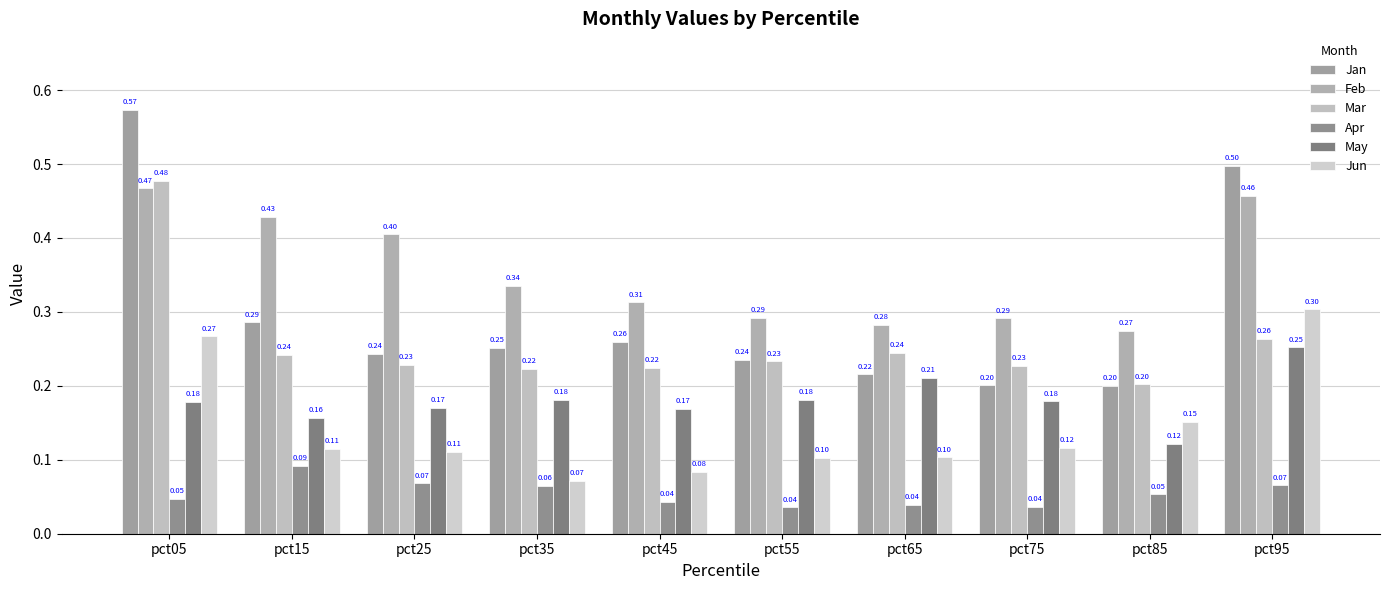

At pct95, list the series in order from largest to smallest.

Jan, Feb, Jun, Mar, May, Apr